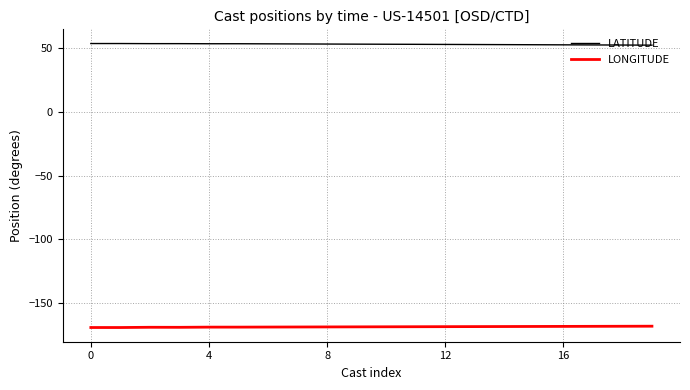

What is the highest value of the LONGITUDE series?

-168.0